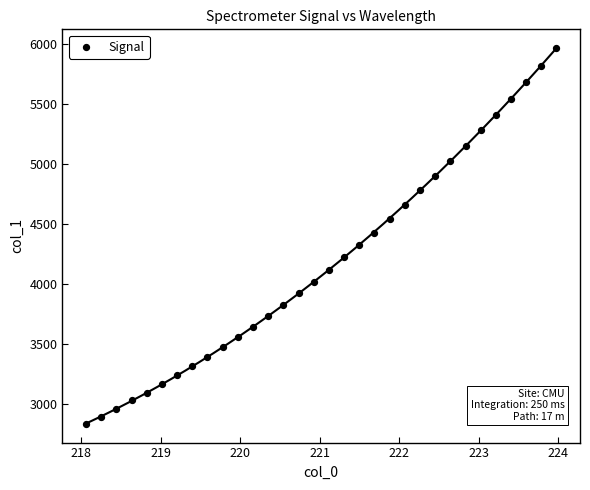

What is the range of Y values (max minus min)?

3134.5